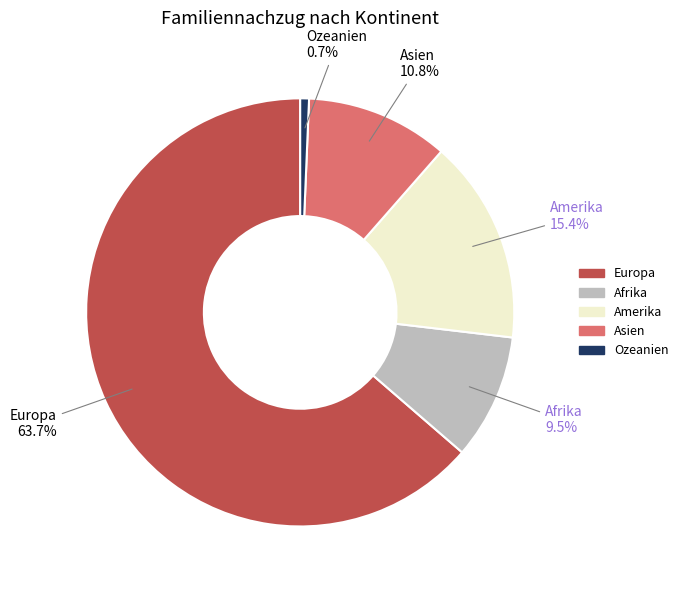

What percentage do Ozeanien and Amerika together represent?

16.1%